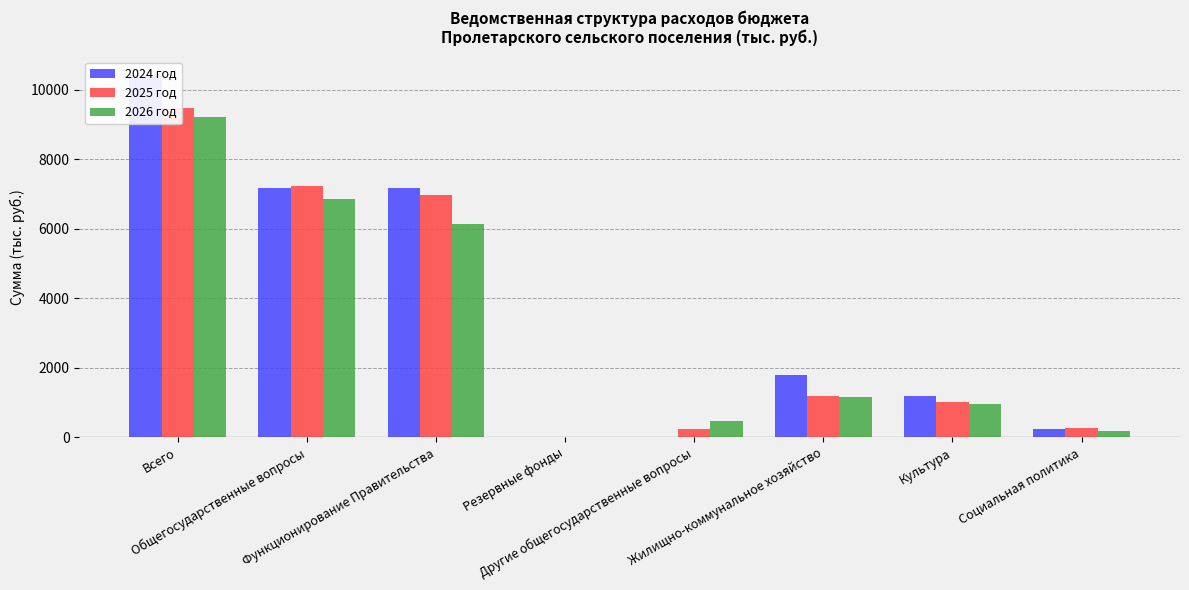

List the series in order of their peak value, highest first.

2024 год, 2025 год, 2026 год